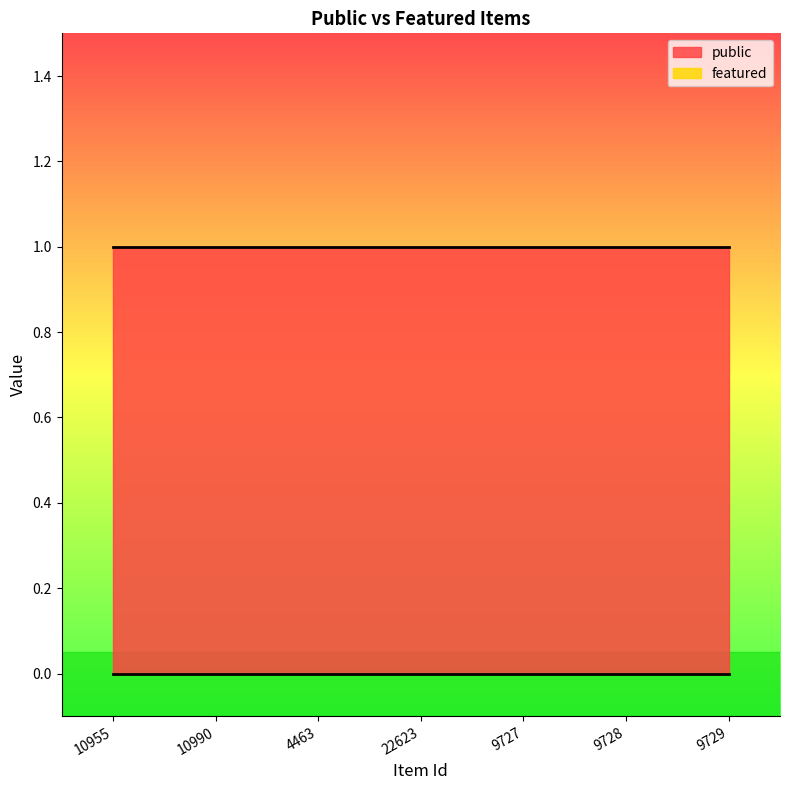

At how many categories does at least one series exceed 0?

7